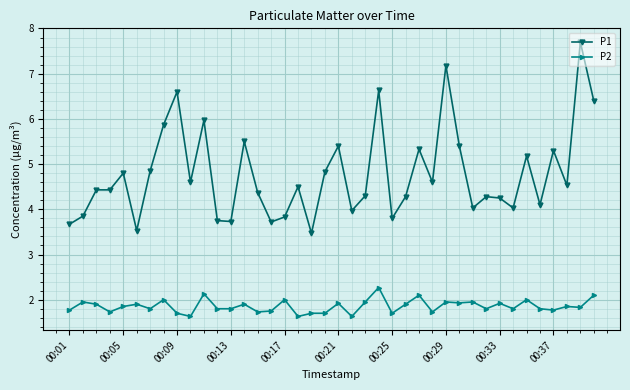

True or false: P1 has more than 0 points higher than both neighbors.

True